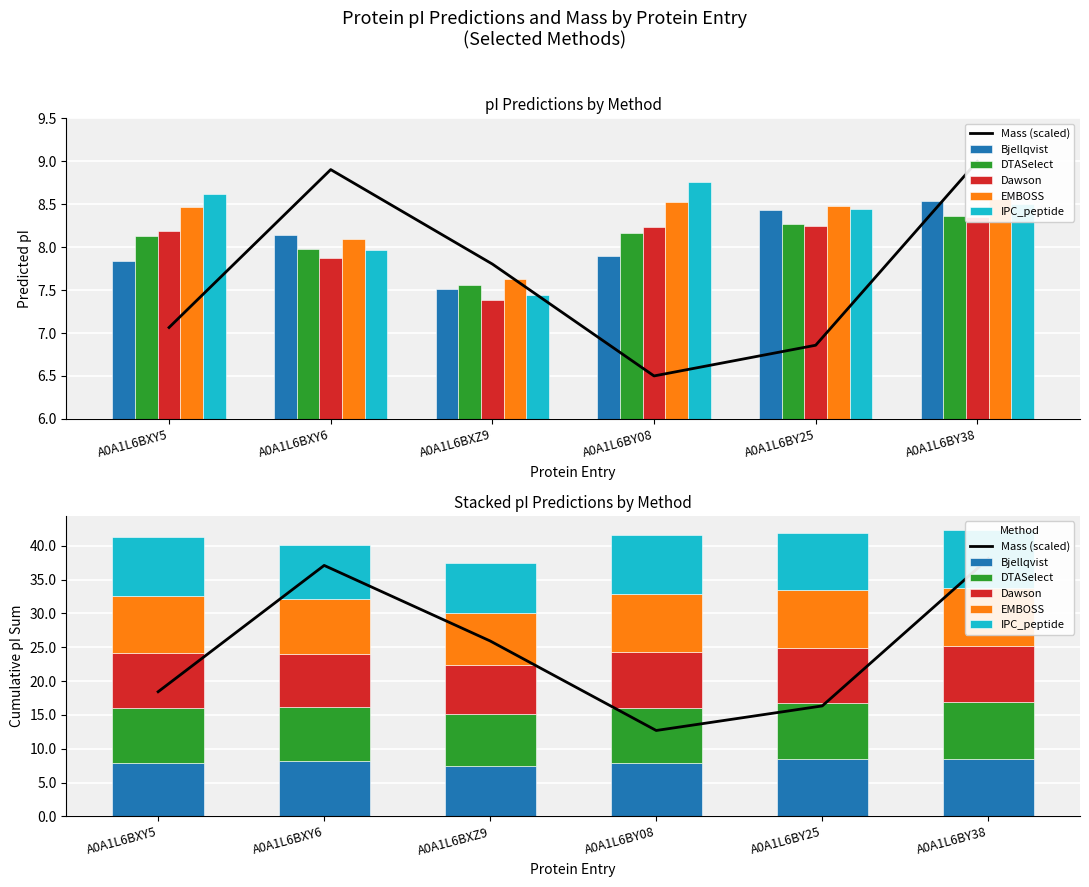

What is the minimum value for Mass (scaled)?

12.7